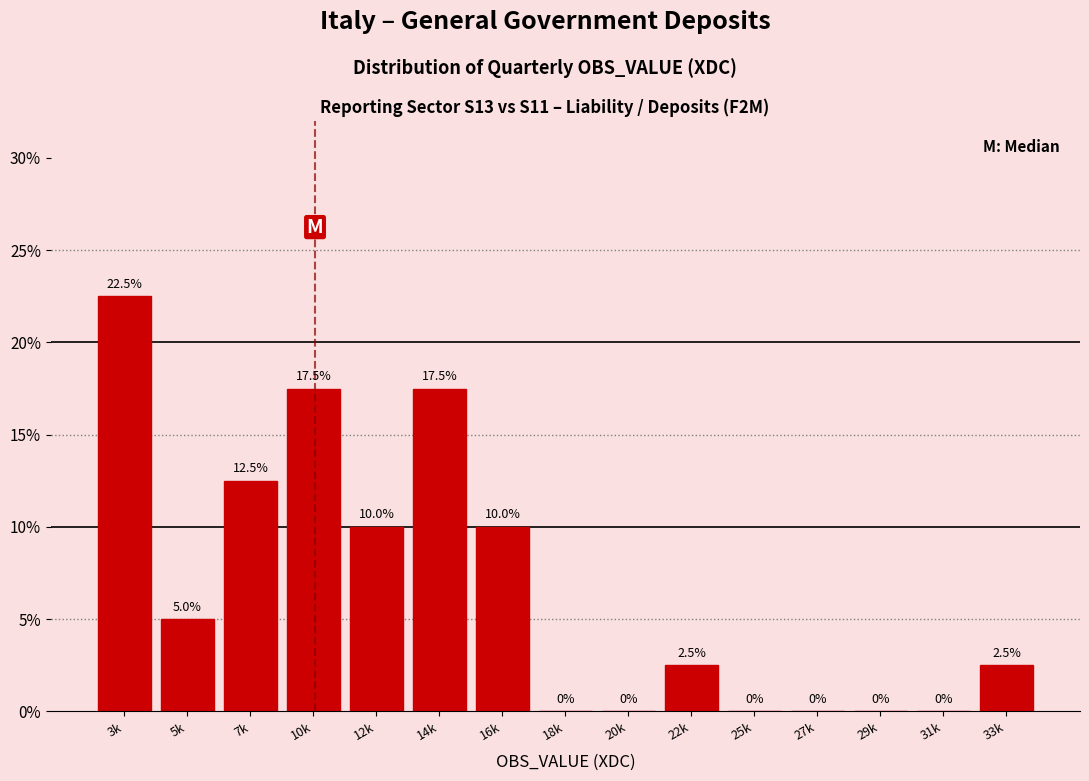

Reading left to right, transcribe all the data shown in this chart.

3k=22.5	5k=5.0	7k=12.5	10k=17.5	12k=10.0	14k=17.5	16k=10.0	18k=0.0	20k=0.0	22k=2.5	25k=0.0	27k=0.0	29k=0.0	31k=0.0	33k=2.5